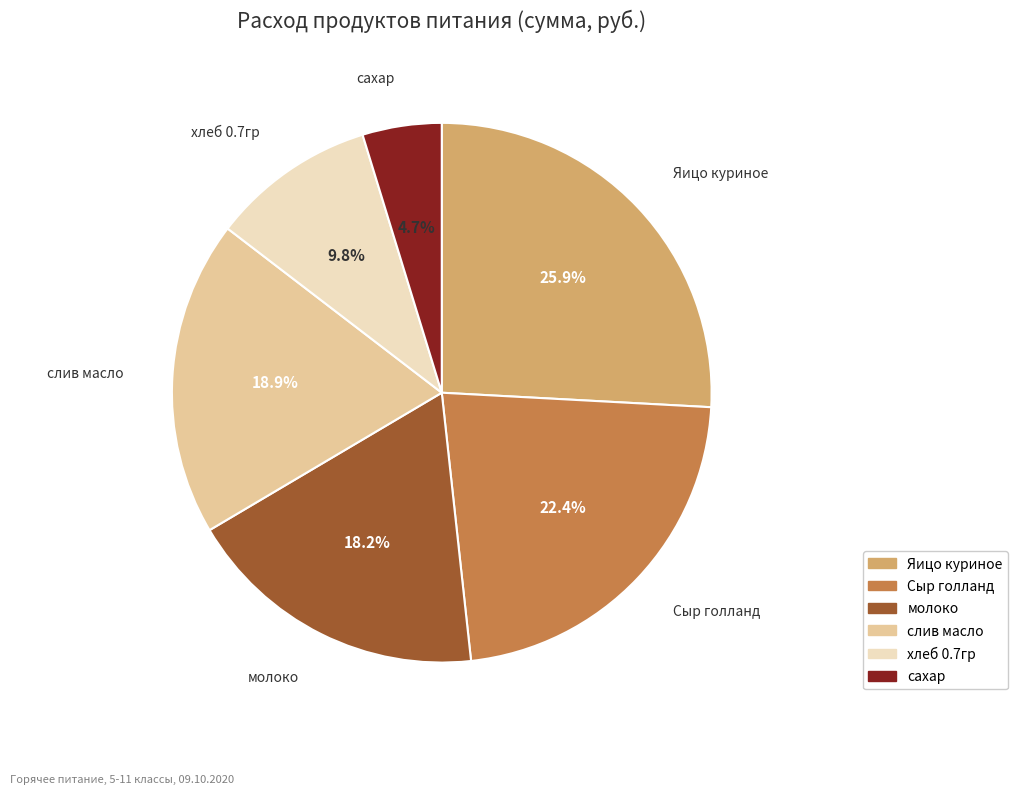

What percentage do Яицо куриное and Сыр голланд together represent?

48.3%